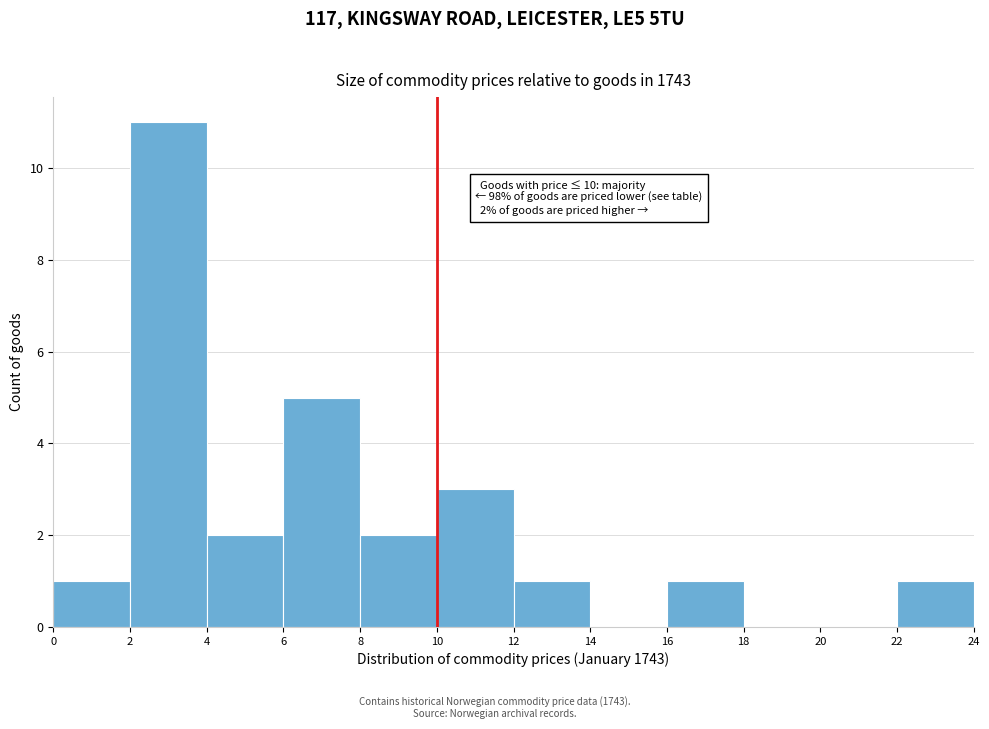

Which range on the x-axis has the tallest bar?

2 to 4